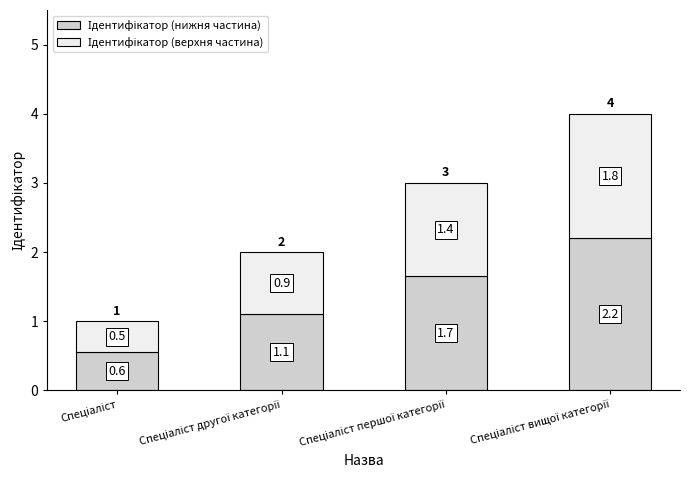

How many bars are there in total?

4